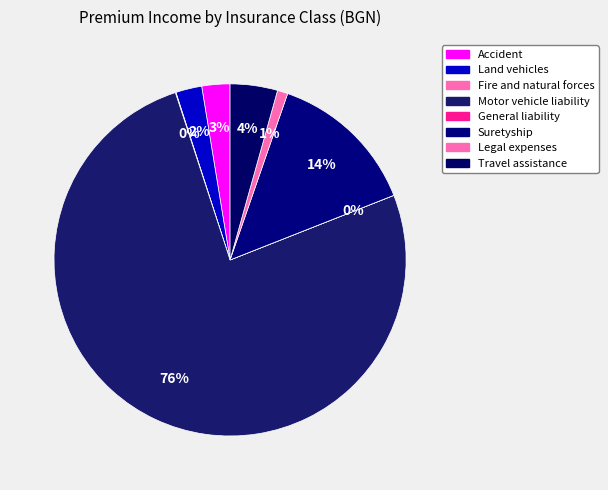

What is the change in value from Accident to Travel assistance?

+997434.1